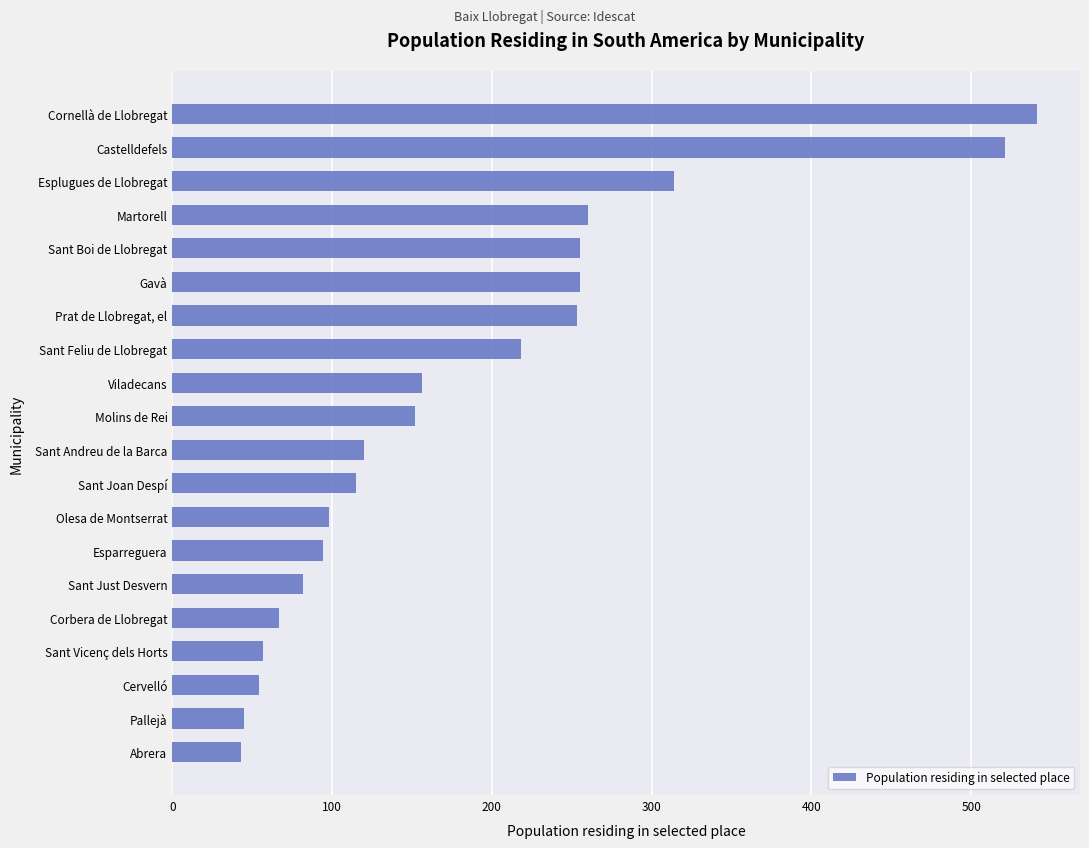

What is the difference between the second highest and minimum values?

478